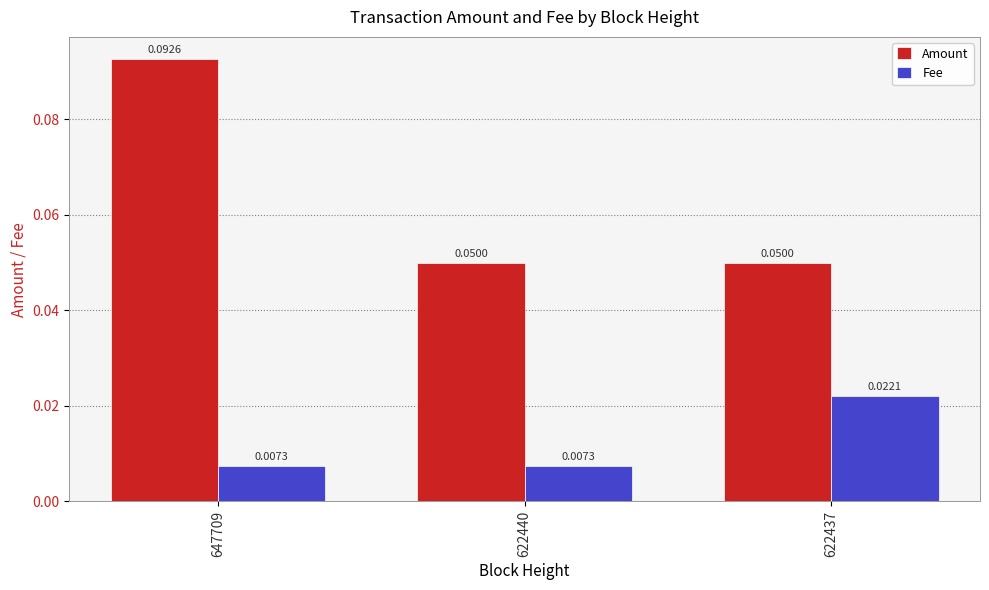

At which category is the sum across all series the highest?

647709